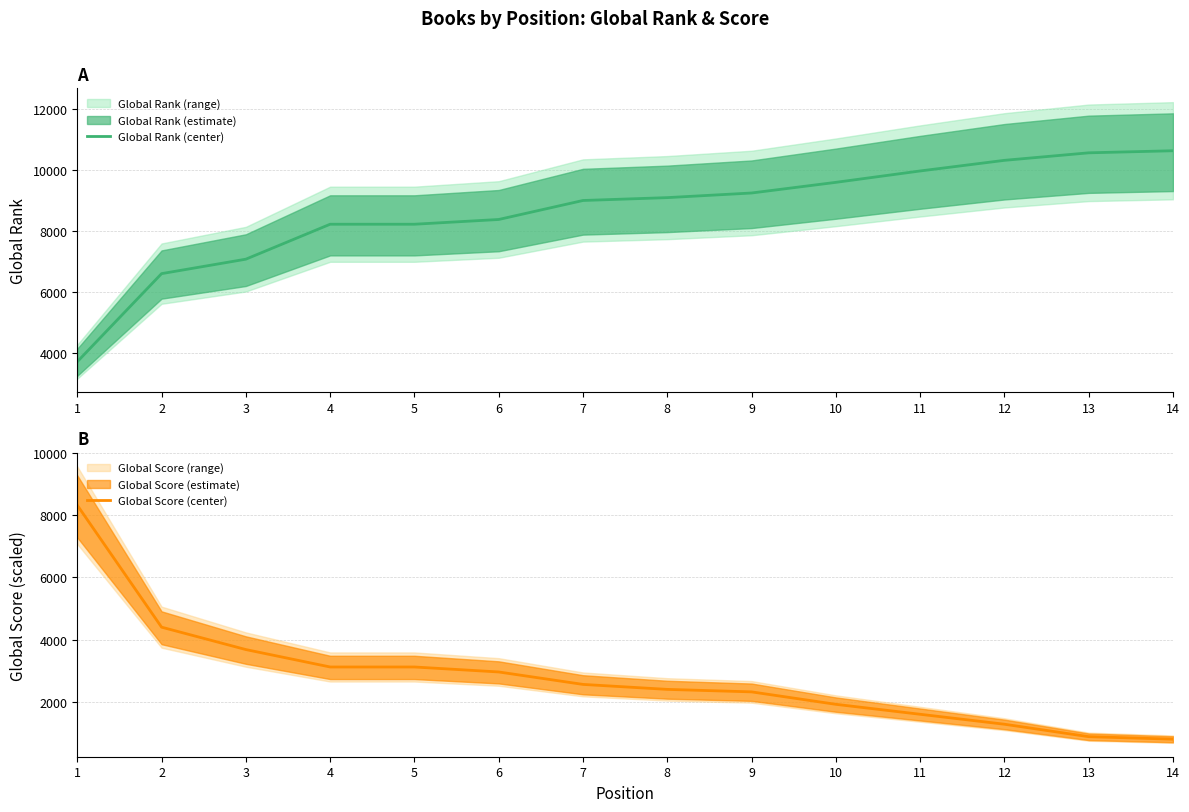

Where do Global Score (center) and Global Rank (center) first cross each other?

1 and 2